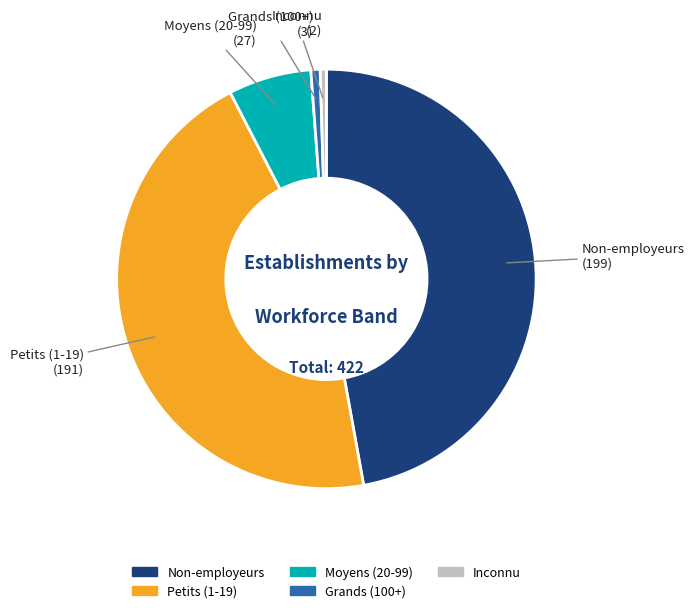

Is the sum of Moyens (20-99) and Grands (100+) greater than half?

No